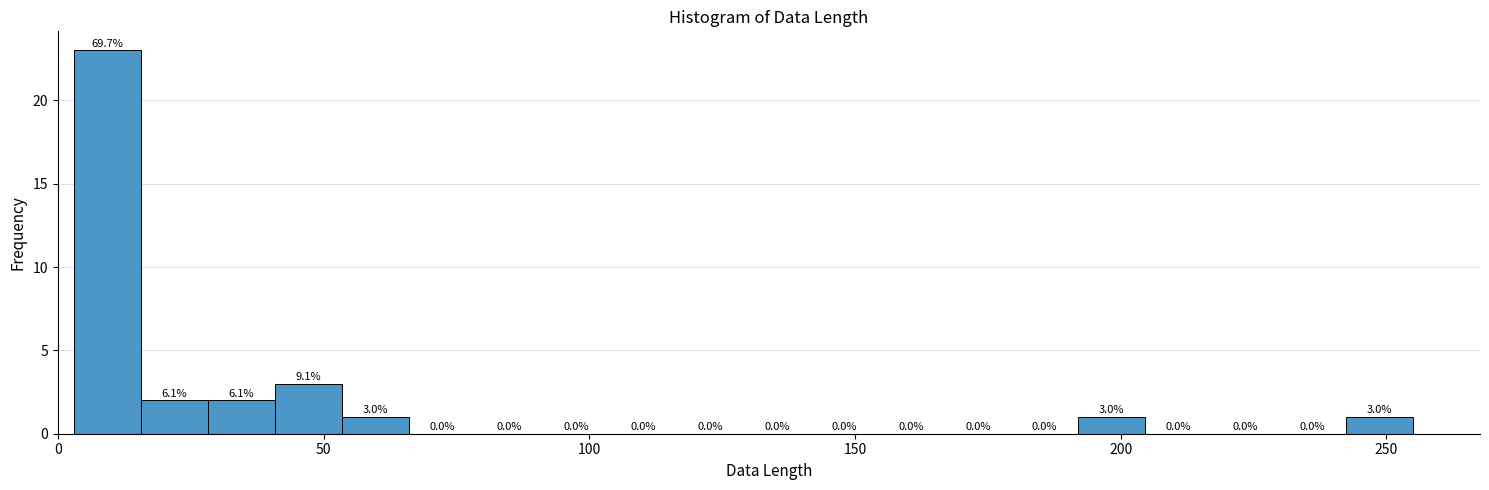

Read against the x-axis, roughly where is the centre of the tallest bar?

10